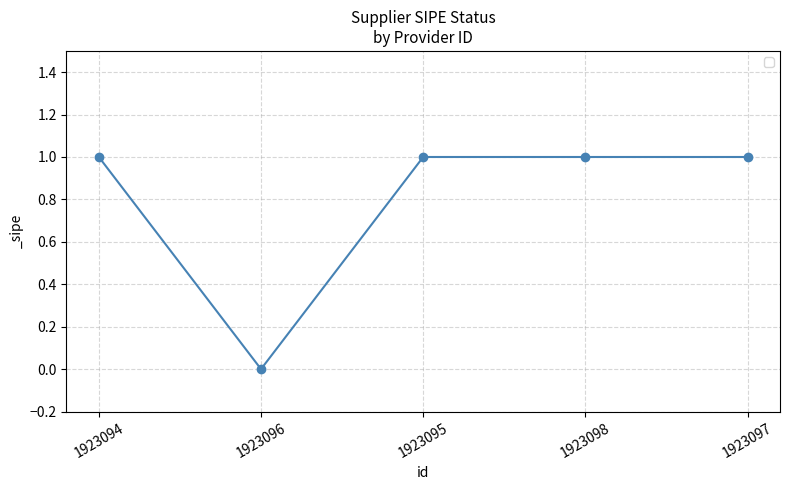

How many distinct data groups are displayed?

1